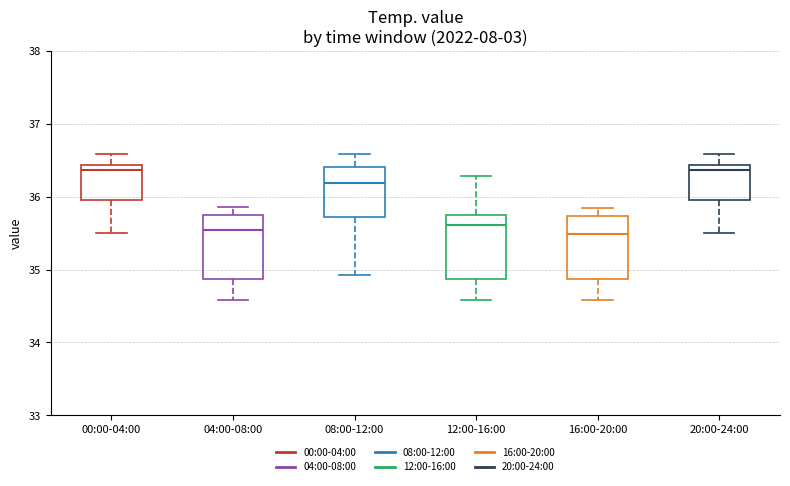

Reading left to right, read every box against the y-axis: the position of its median line, the range the box covers, and the ends of its whiskers. The values are not printed on the chart, so give them approximately, as read against the axis.

00:00-04:00: median 36.4 (just below the box's upper edge), box 36.0 to 36.4, whiskers 35.5 to 36.6
04:00-08:00: median 35.5, box 34.9 to 35.7, whiskers 34.6 to 35.9
08:00-12:00: median 36.2, box 35.7 to 36.4, whiskers 34.9 to 36.6
12:00-16:00: median 35.6, box 34.9 to 35.7, whiskers 34.6 to 36.3
16:00-20:00: median 35.5, box 34.9 to 35.7, whiskers 34.6 to 35.8
20:00-24:00: median 36.4 (just below the box's upper edge), box 36.0 to 36.4, whiskers 35.5 to 36.6